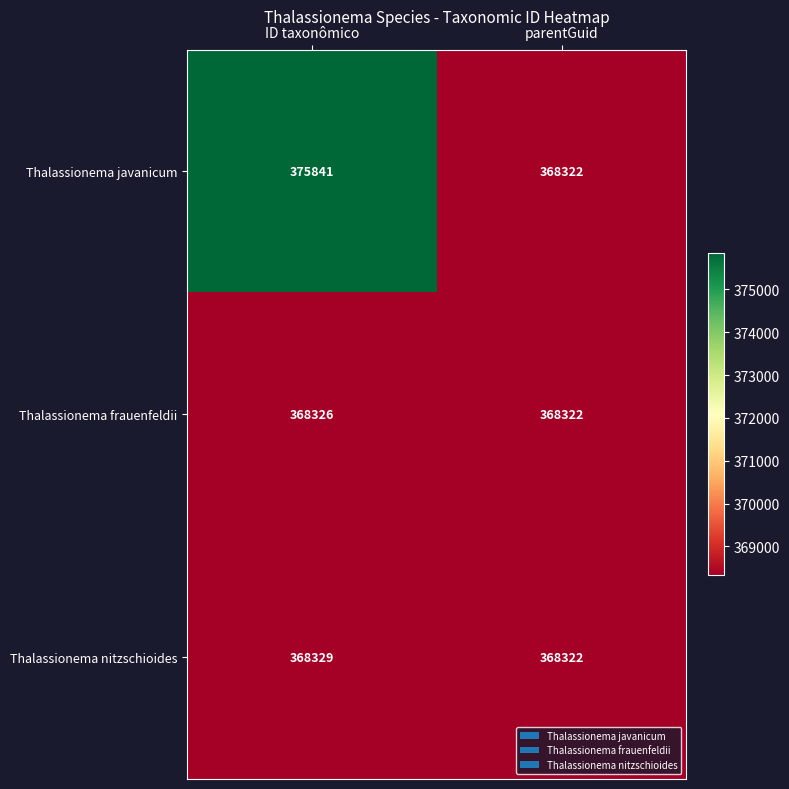

What is the total value across all series at parentGuid?

1104966